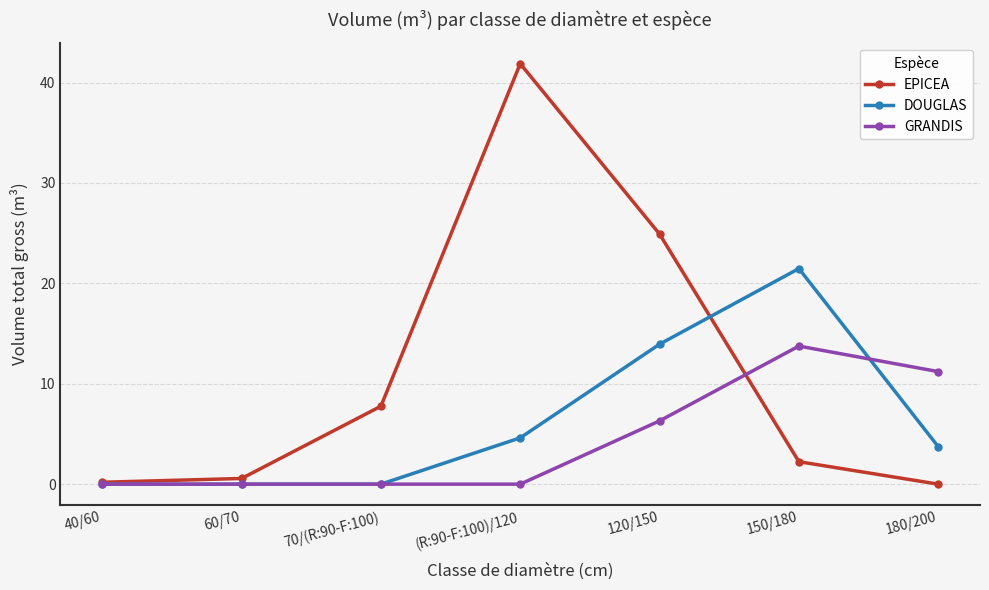

At how many categories does at least one series exceed 11?

4